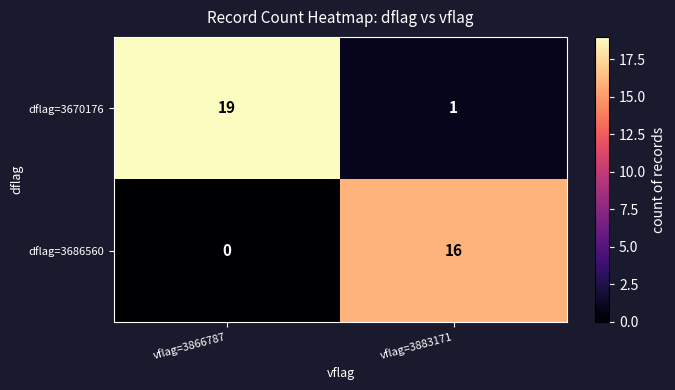

What is the approximate value of dflag=3686560 at vflag=3883171?

16